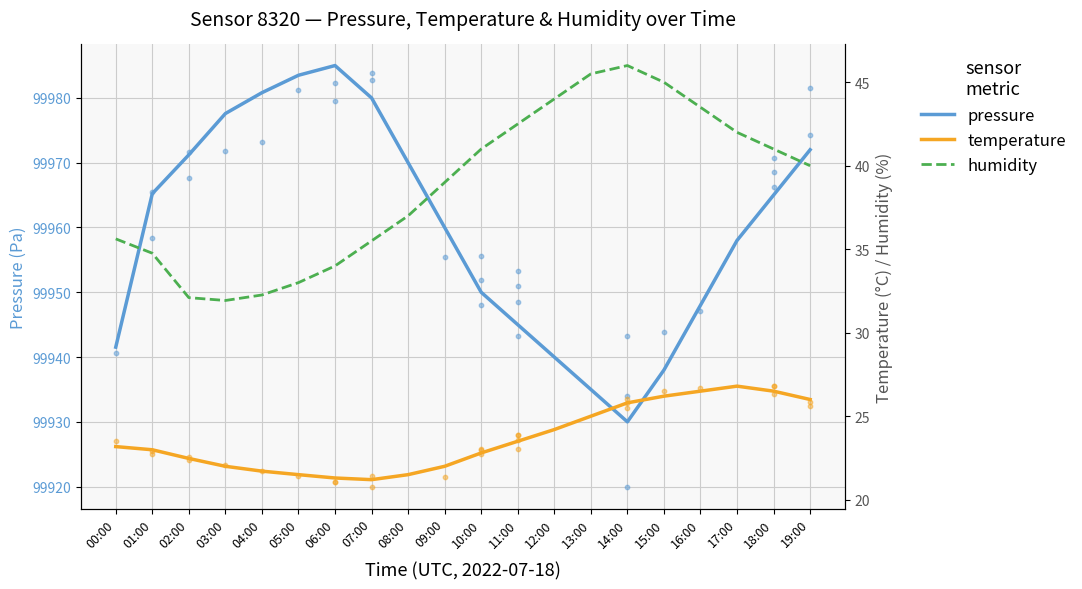

At which category is the sum across all series the highest?

06:00